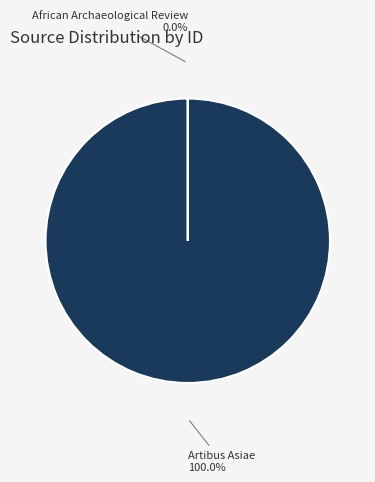

Is there any slice that represents more than half of the pie?

Yes